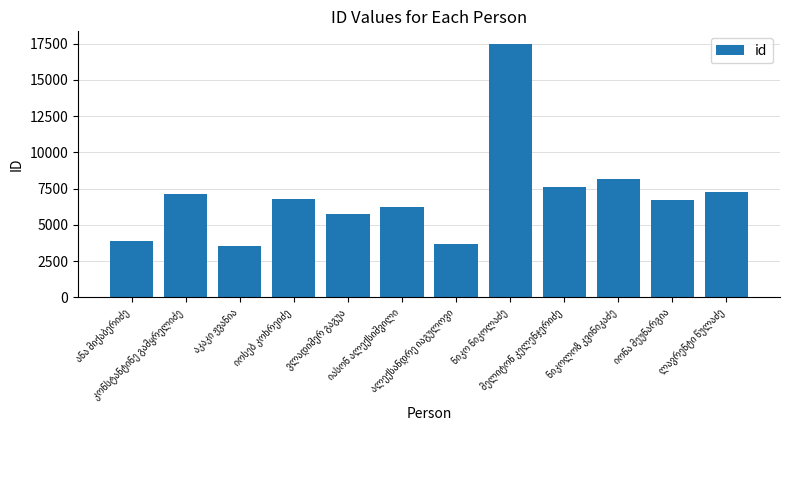

What is the difference between the maximum and second lowest values?

13786